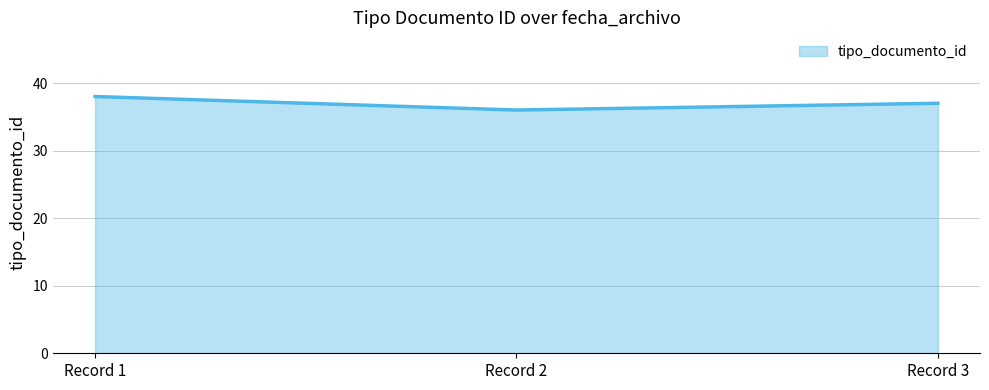

Reading left to right, extract all data points from this chart.

Record 1=38	Record 2=36	Record 3=37